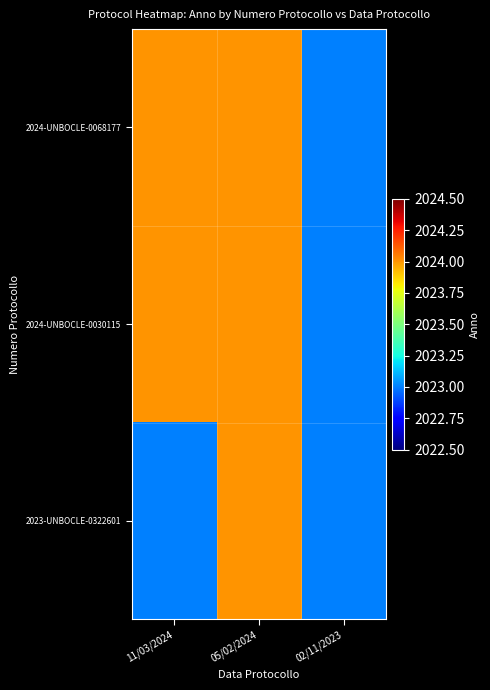

Reading right to left, what are all the values shown in this chart?

2024-UNBOCLE-0068177: 02/11/2023=2023	05/02/2024=2024	11/03/2024=2024
2024-UNBOCLE-0030115: 02/11/2023=2023	05/02/2024=2024	11/03/2024=2024
2023-UNBOCLE-0322601: 02/11/2023=2023	05/02/2024=2024	11/03/2024=2023